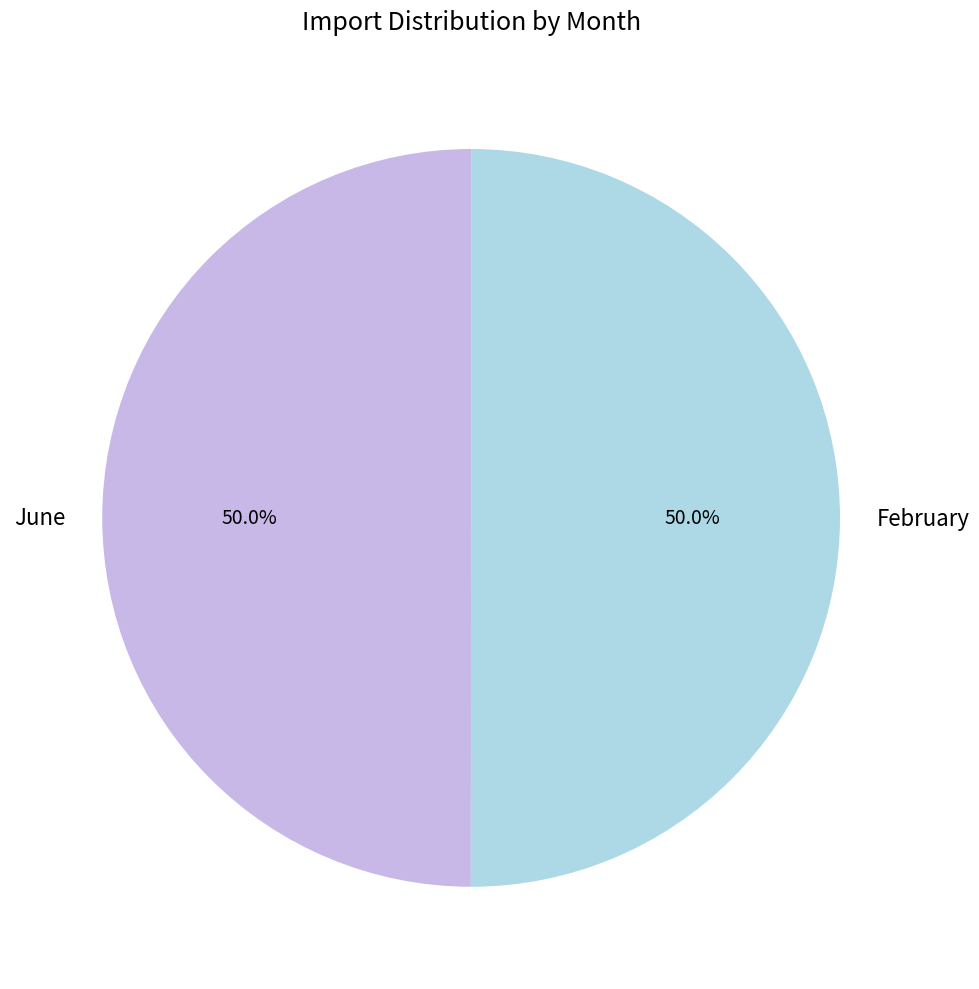

Is the sum of June and February greater than half?

Yes